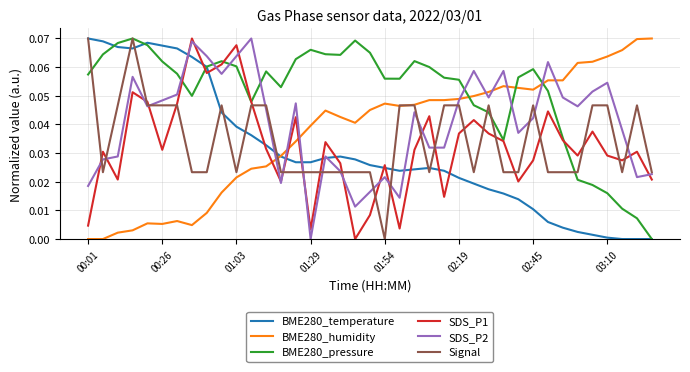

True or false: BME280_pressure and BME280_humidity intersect in this chart.

True